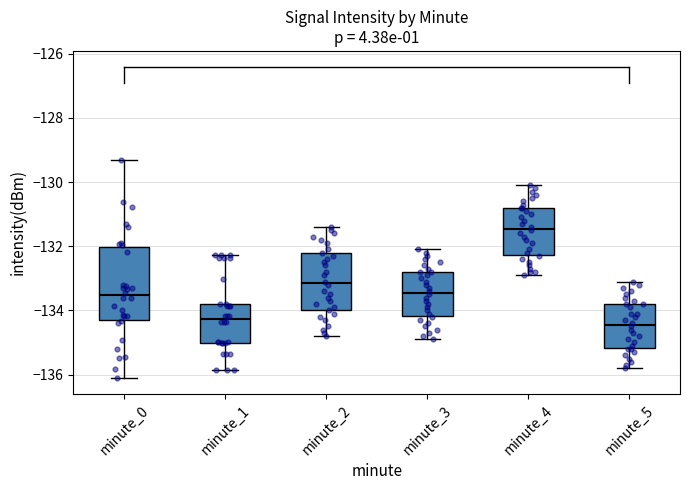

Where does the upper whisker of the box for minute_2 end on the y-axis? The values are not printed on the chart, so give them approximately, as read against the axis.

-131.4